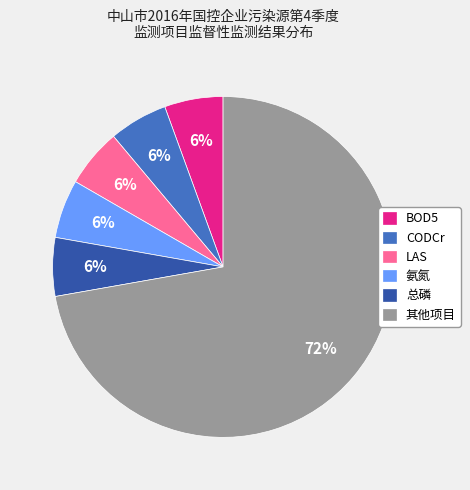

Is it true that LAS is 6% of the pie?

True